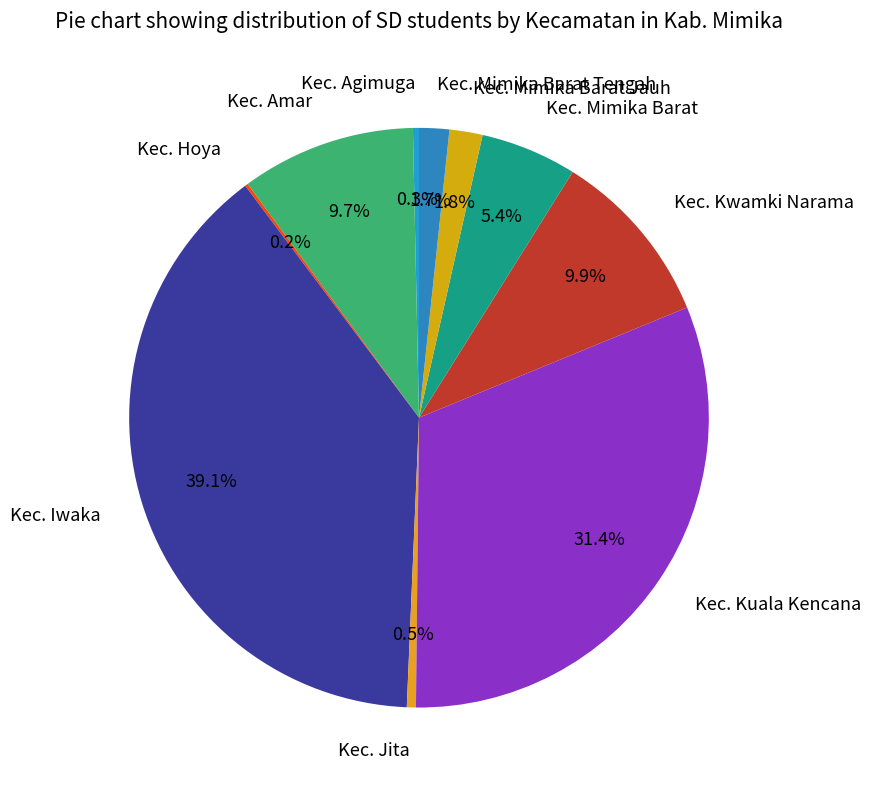

Do Kec. Agimuga and Kec. Amar together represent more than half of the pie?

No